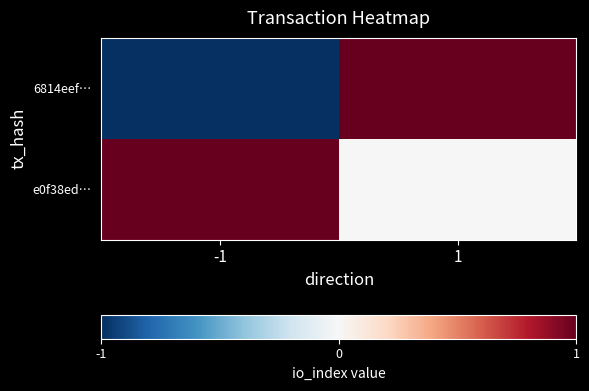

Rank the series by their average value, from lowest to highest.

6814eef…, e0f38ed…